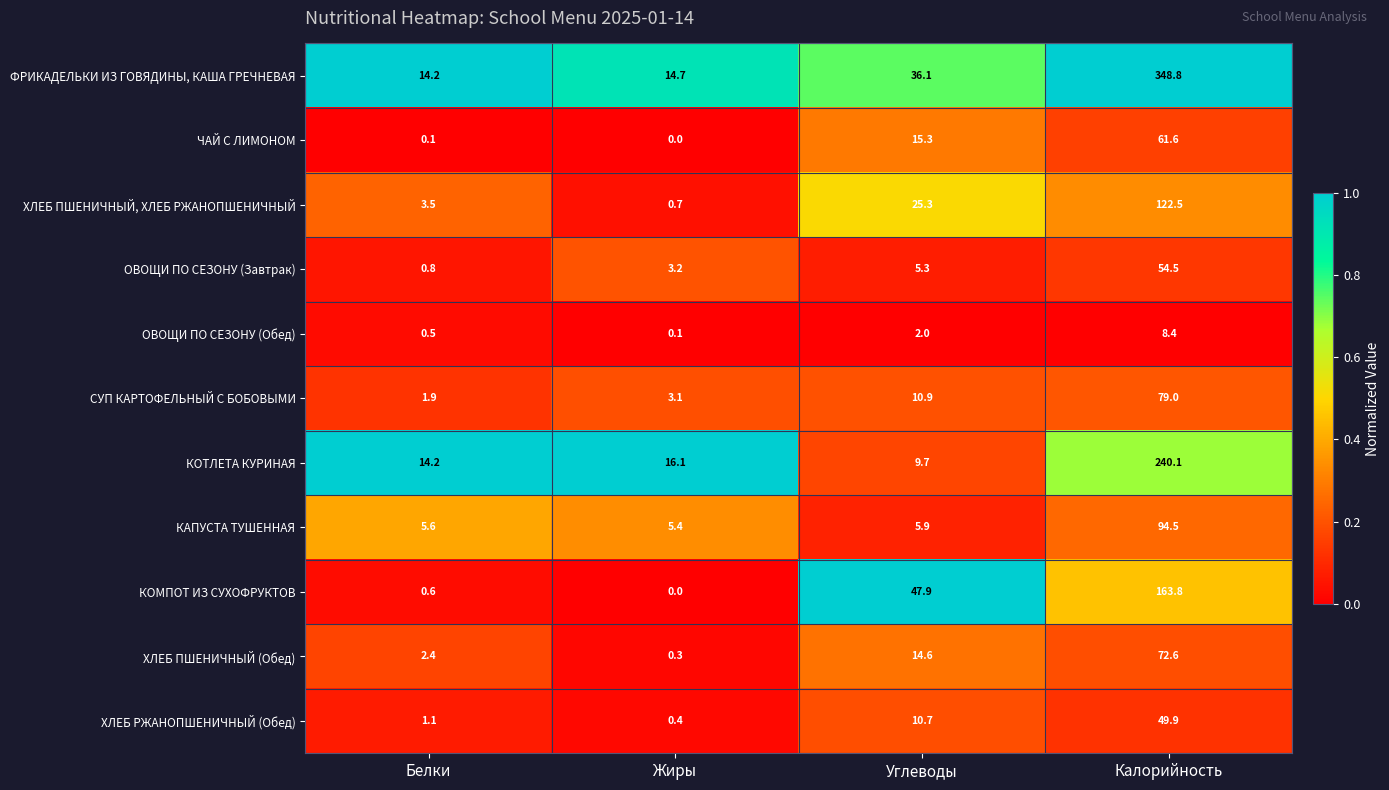

What is the maximum value shown in the chart?

348.8